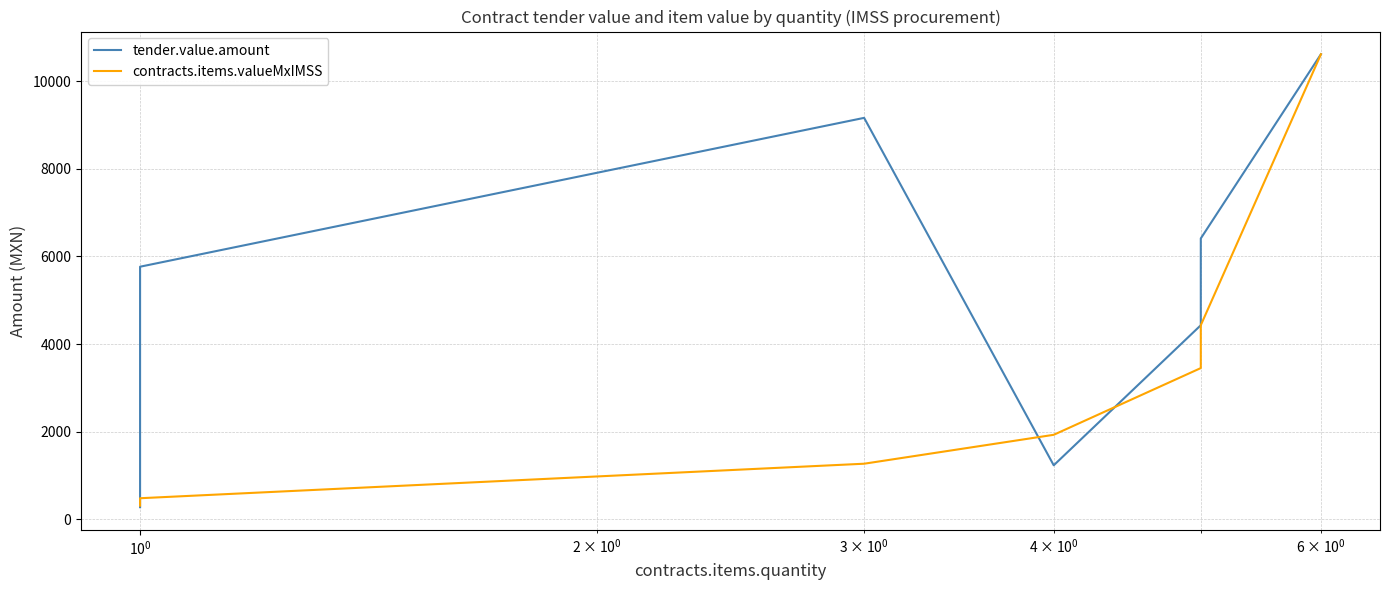

How many lines are shown in the chart?

2